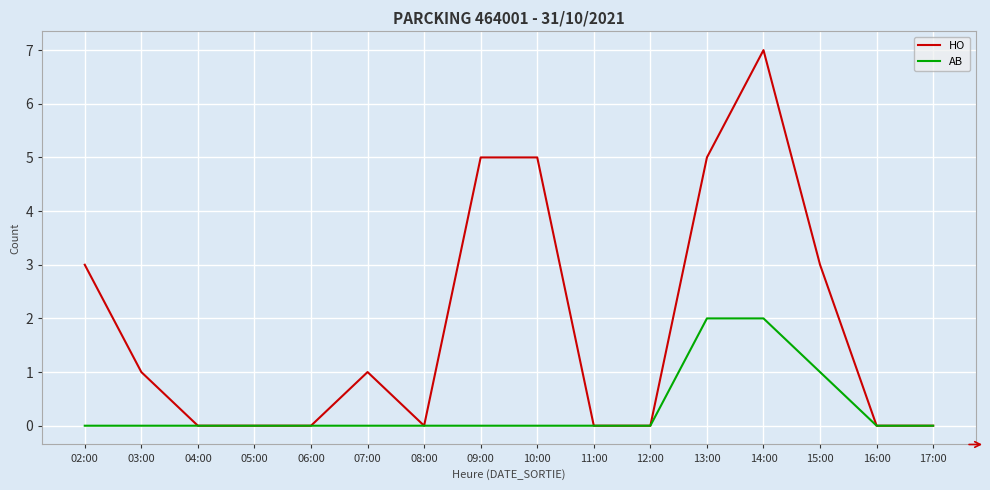

Which series has the largest range (max minus min)?

HO